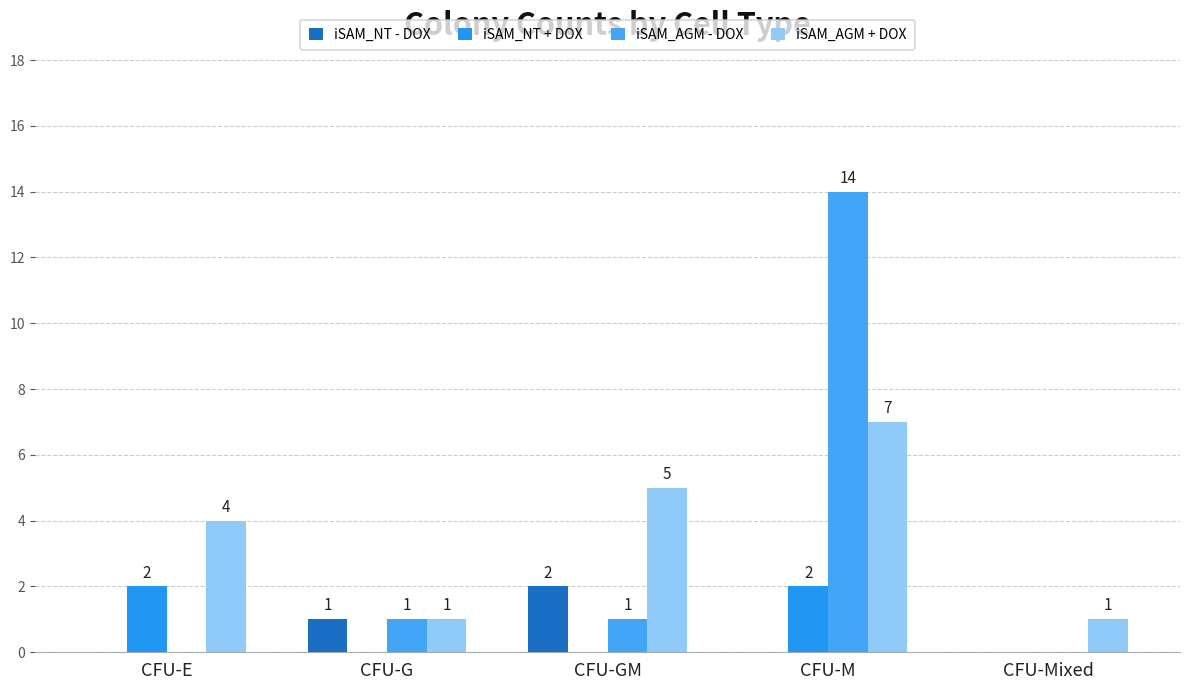

How many data points does each series have?

5